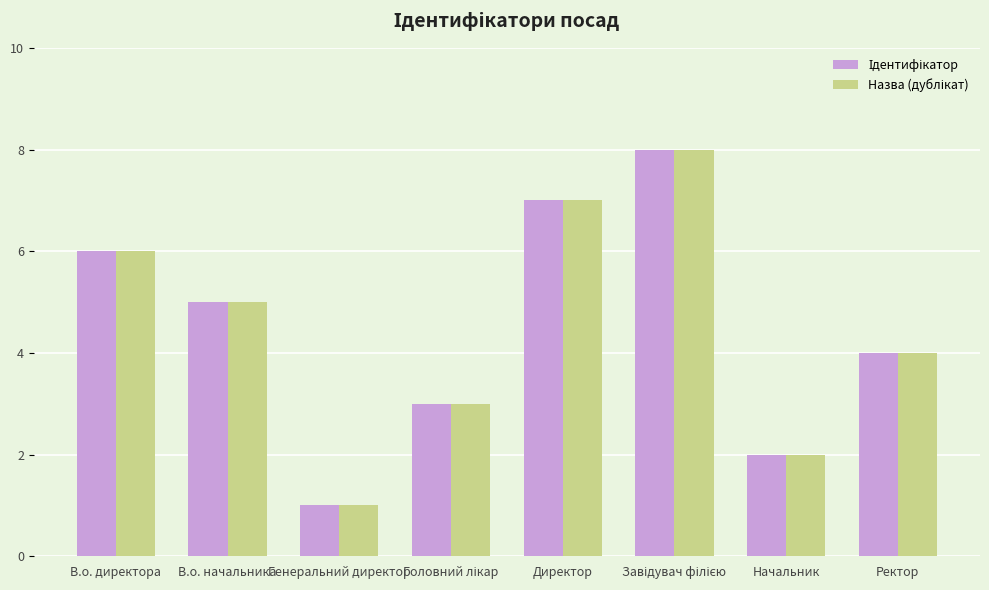

What is the total value across all series at Ректор?

8